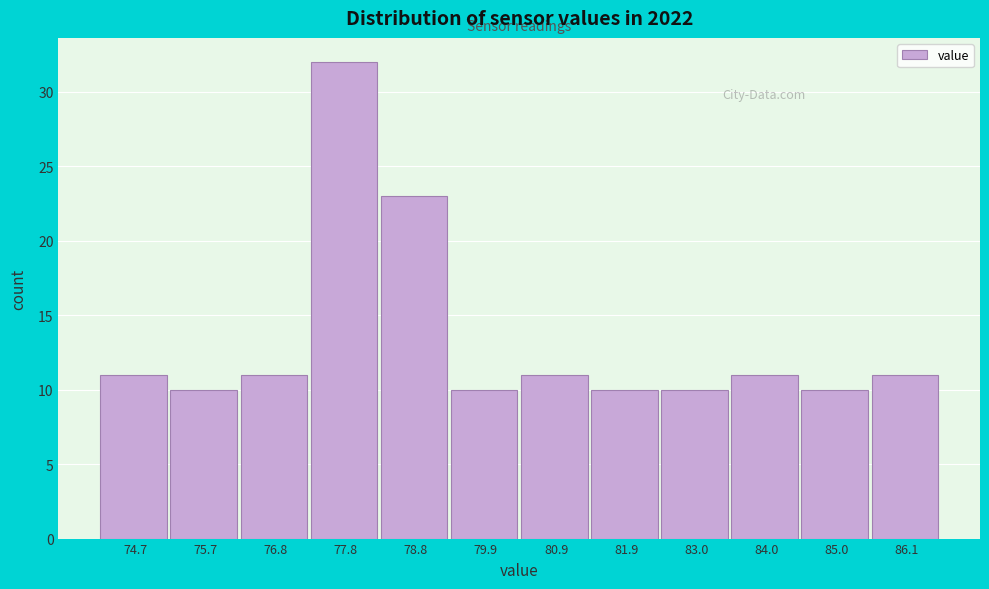

Reading right to left, transcribe all the data shown in this chart.

11	10	11	10	10	11	10	23	32	11	10	11